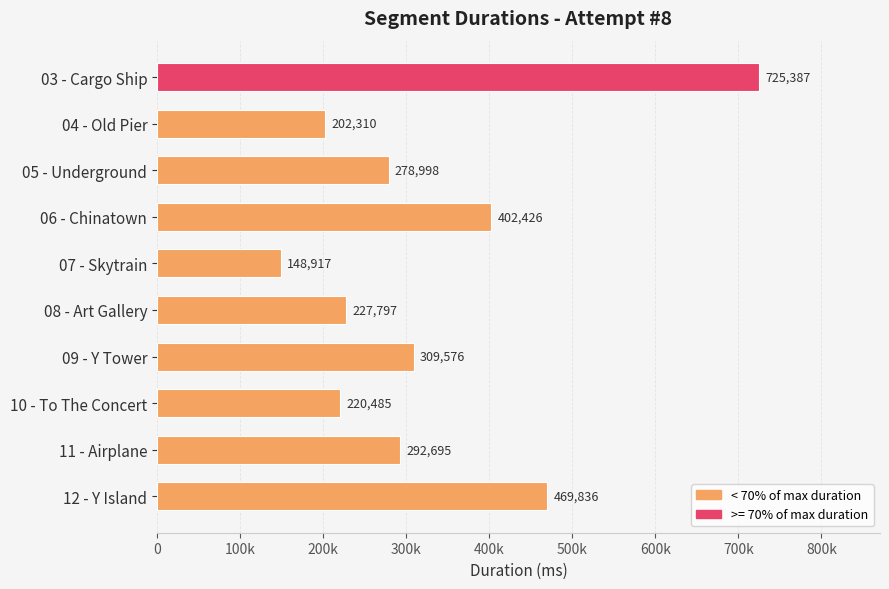

Are the bars horizontal?

Yes